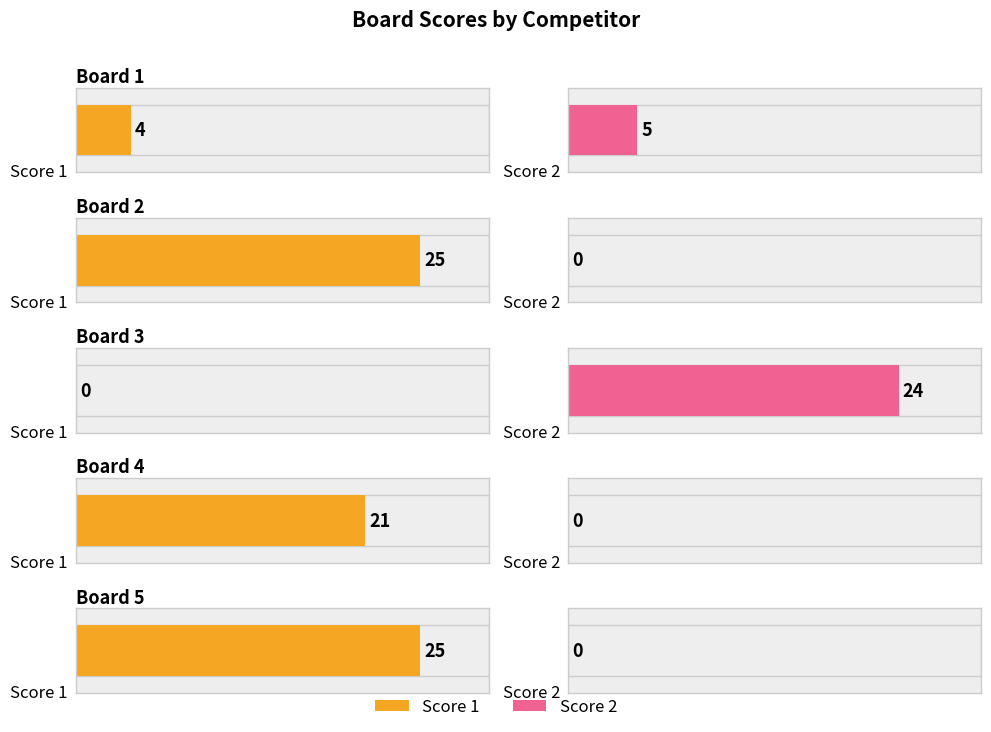

Is it true that Score 1 equals 7 at Board 2?

False